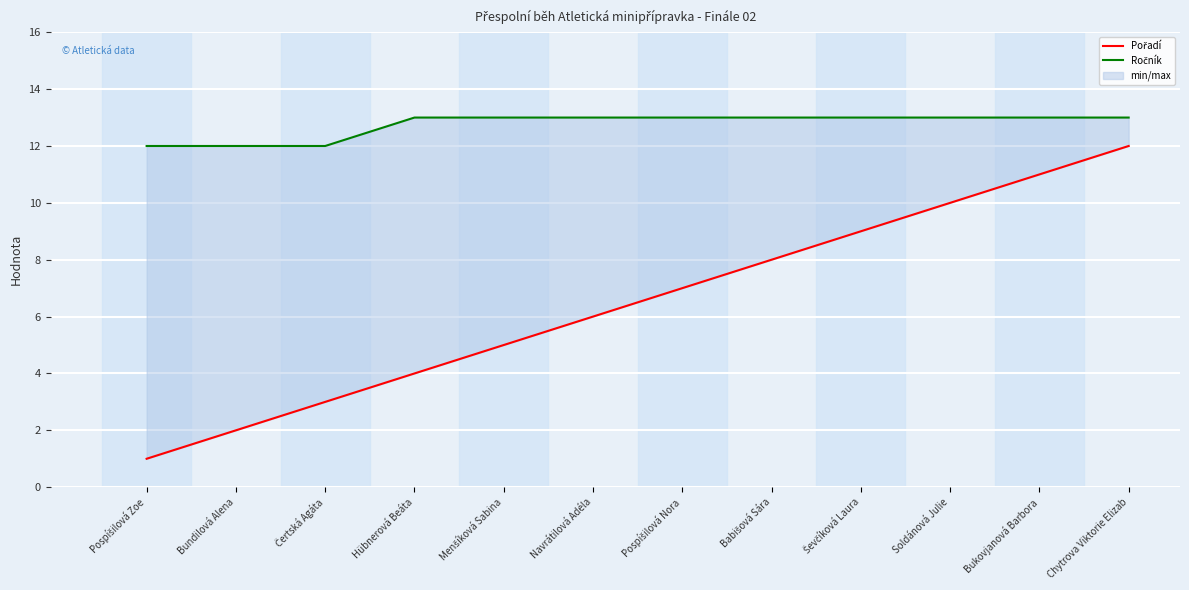

Rank the series at Navrátilová Adéla from highest to lowest value.

Ročník, Pořadí